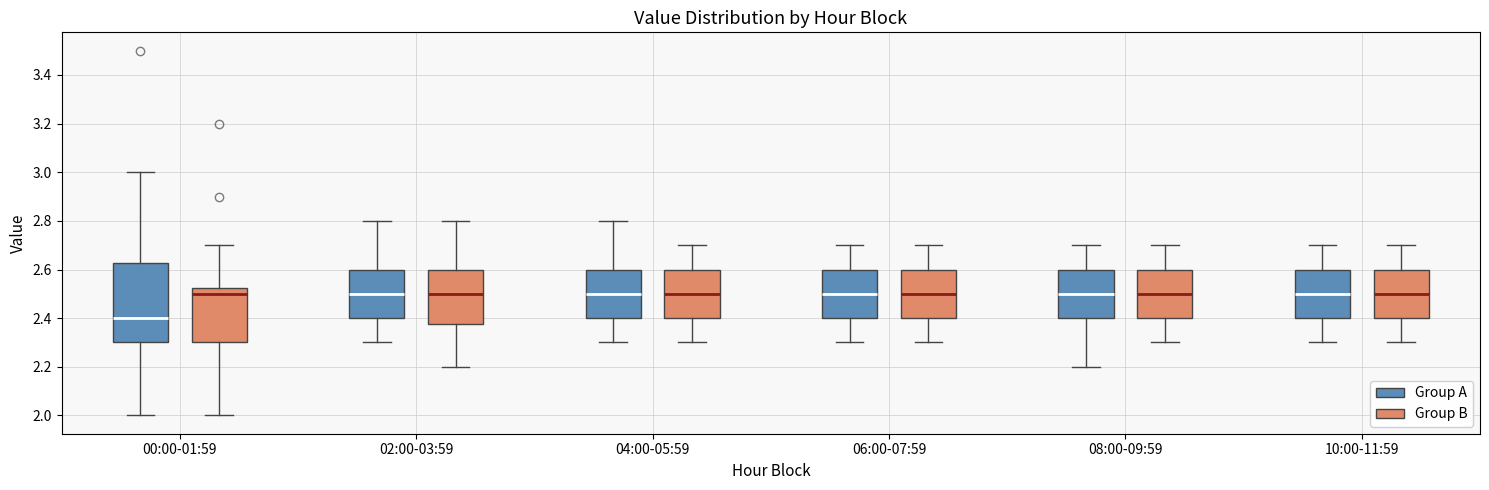

Comparing the boxes themselves (not the whiskers), which one is the tallest?

00:00-01:59 (Group A)